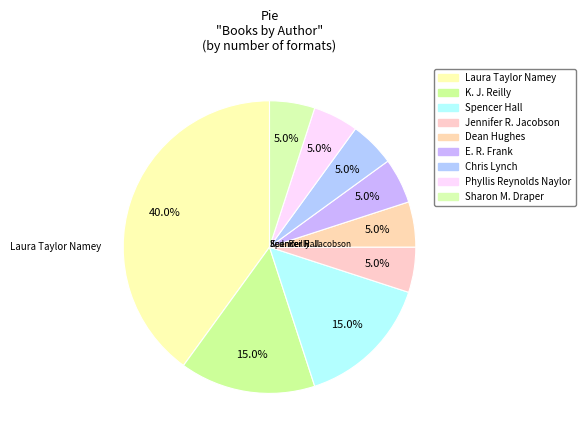

How many slices are in this pie chart?

9